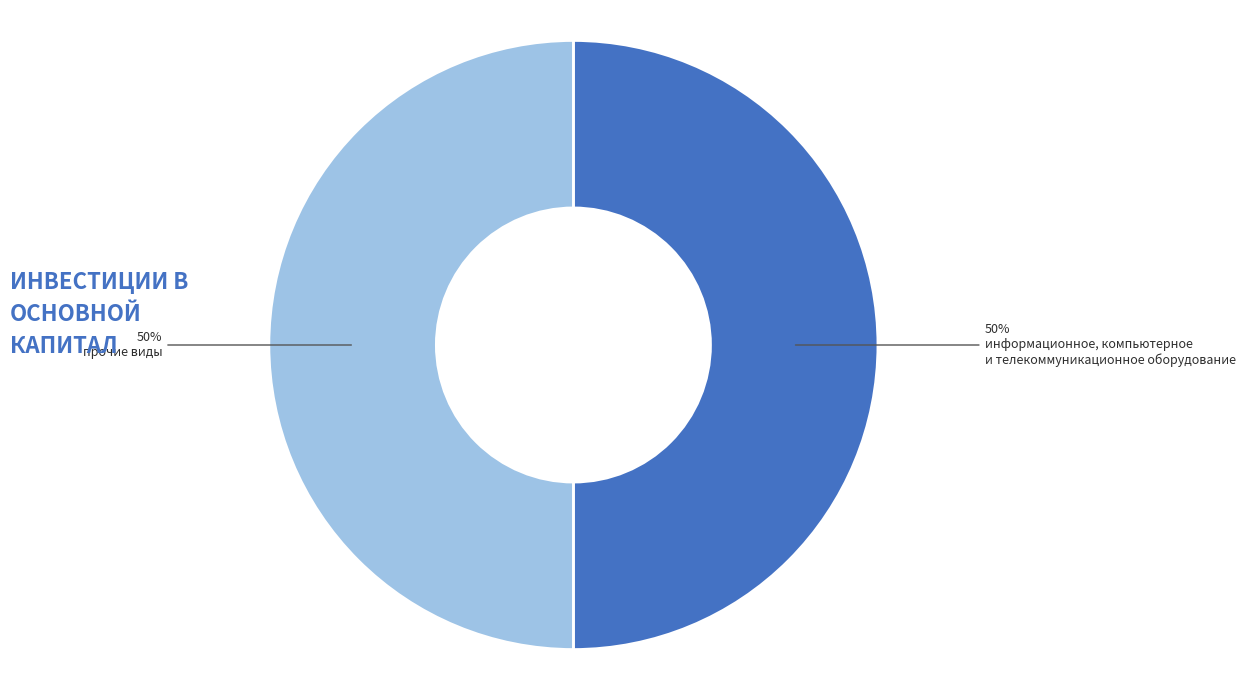

Count the number of slices in the pie.

2